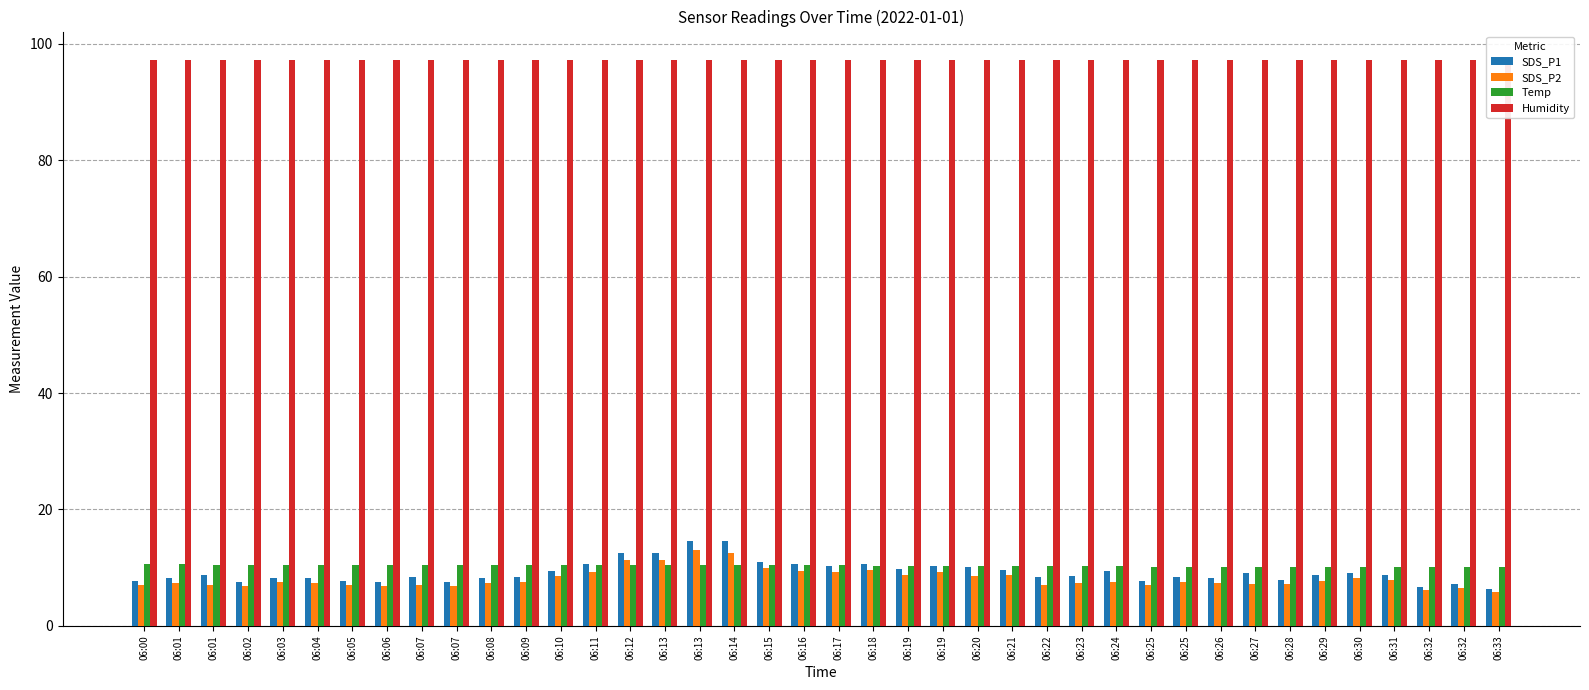

Rank the series by their maximum value, from highest to lowest.

Humidity, SDS_P1, SDS_P2, Temp